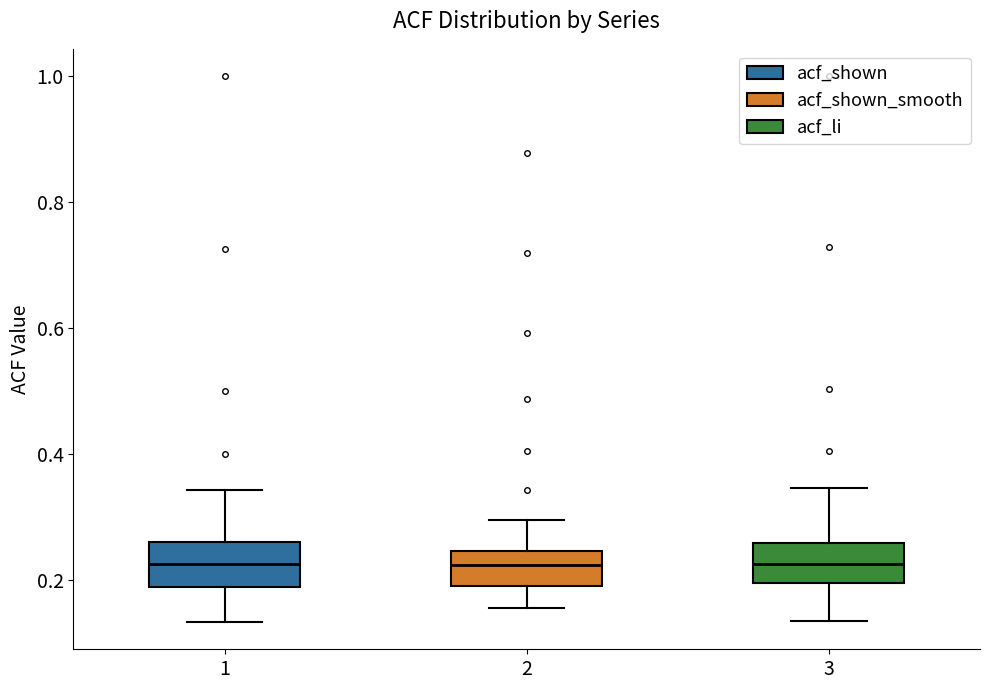

Reading left to right, read every box against the y-axis: the position of its median line, the range the box covers, and the ends of its whiskers. The values are not printed on the chart, so give them approximately, as read against the axis.

1: median 0.22, box 0.18 to 0.26, whiskers 0.14 to 0.34
2: median 0.22, box 0.20 to 0.24, whiskers 0.16 to 0.30
3: median 0.22, box 0.20 to 0.26, whiskers 0.14 to 0.34